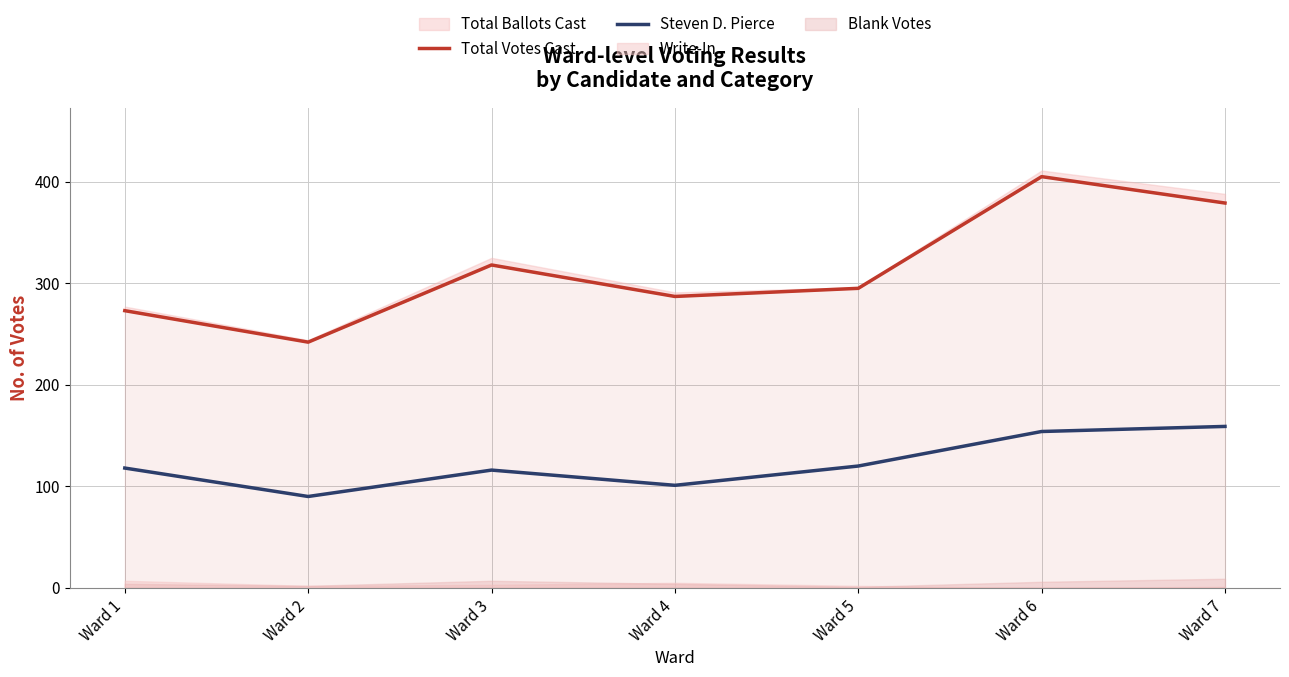

Which category has the lowest value in the Steven D. Pierce series?

Ward 2